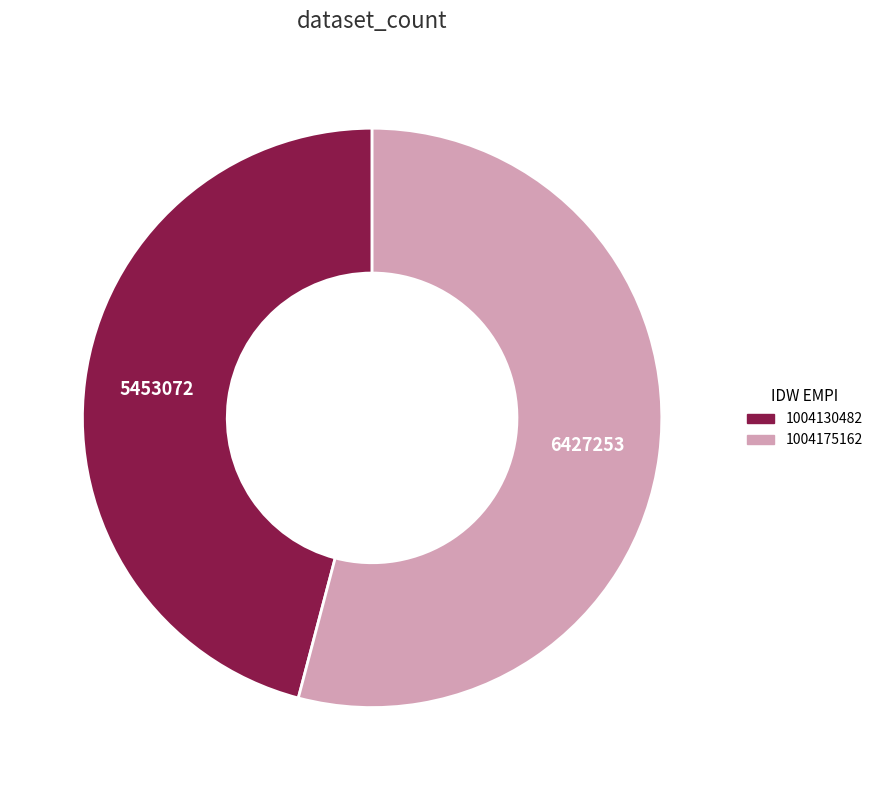

Rank the categories by value from highest to lowest.

1004175162, 1004130482